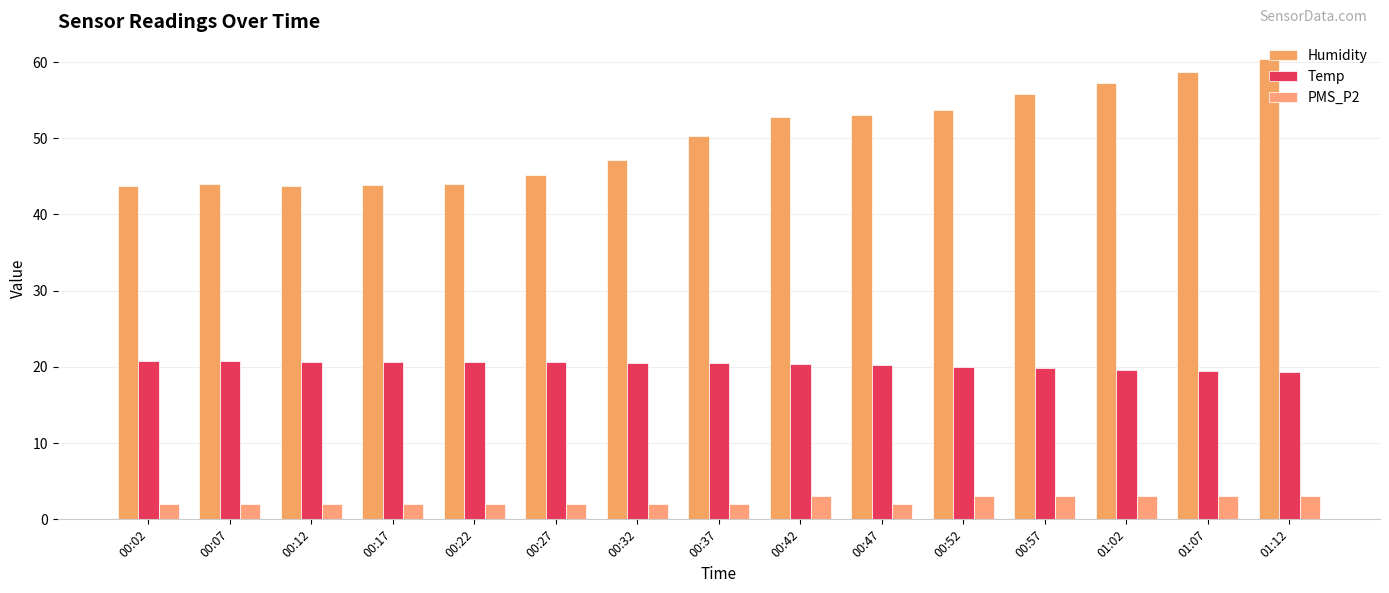

What is the highest value of the Humidity series?

60.4